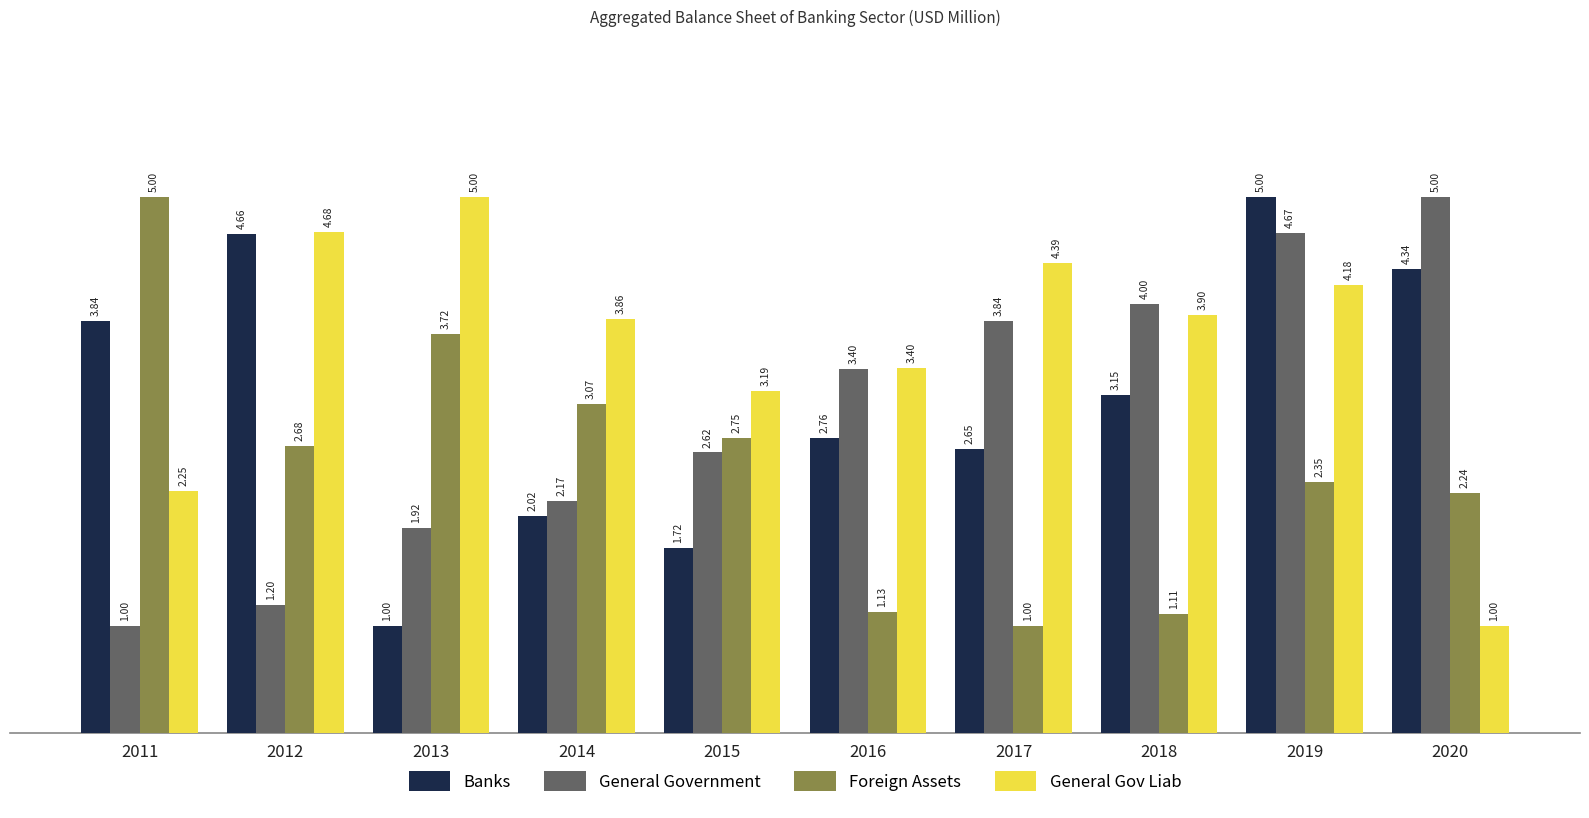

How many values in the General Government series are below 3?

5